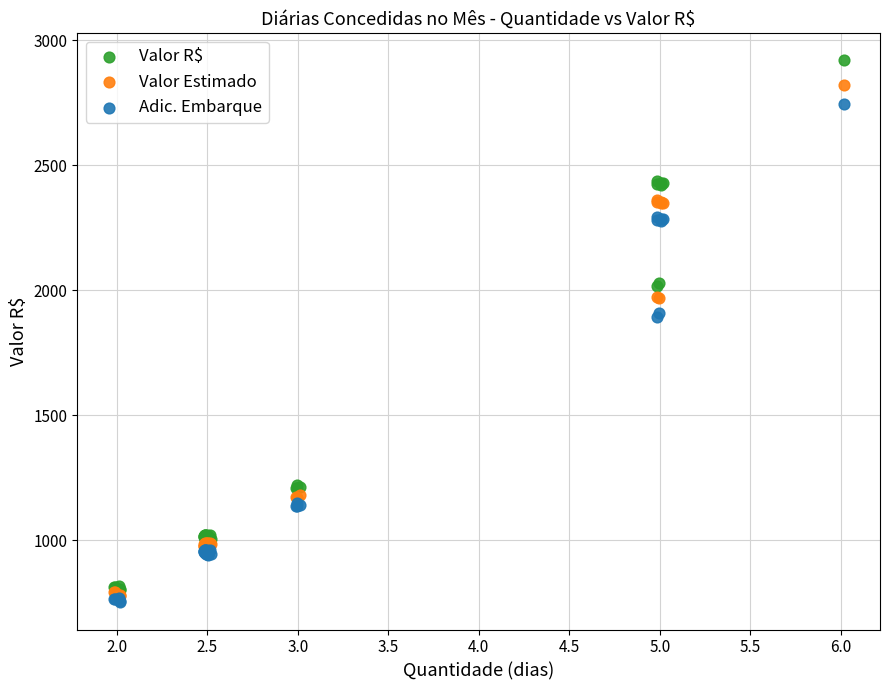

What are all the series names shown in the legend?

Valor R$, Valor Estimado, Adic. Embarque